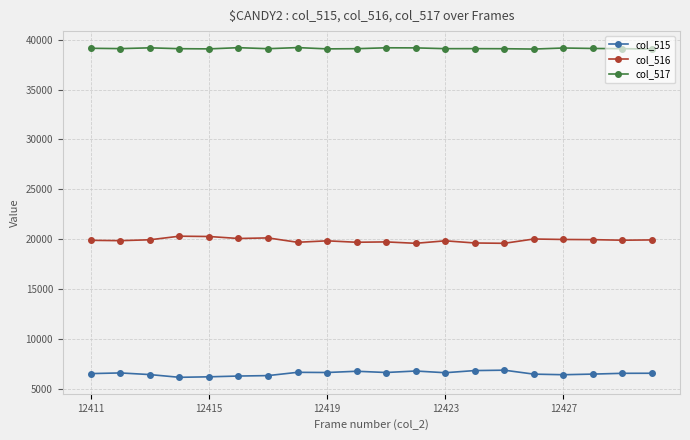

What is the greatest value displayed?

39226